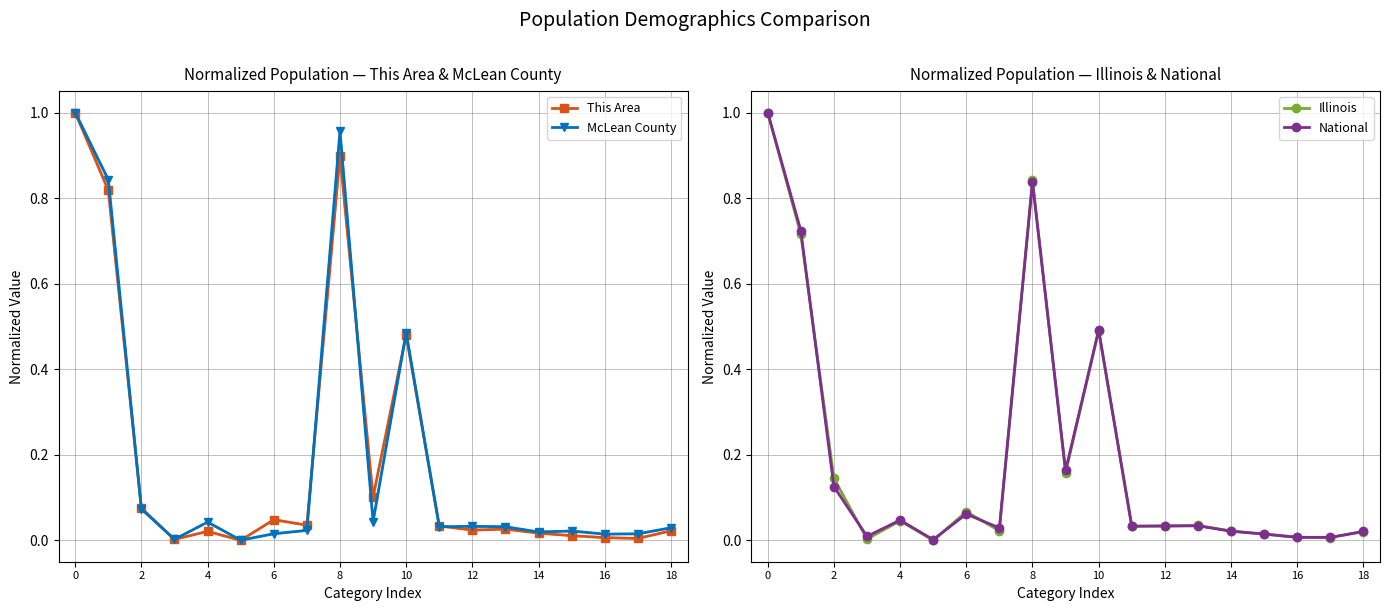

True or false: National has more than 1 interior local peaks.

True